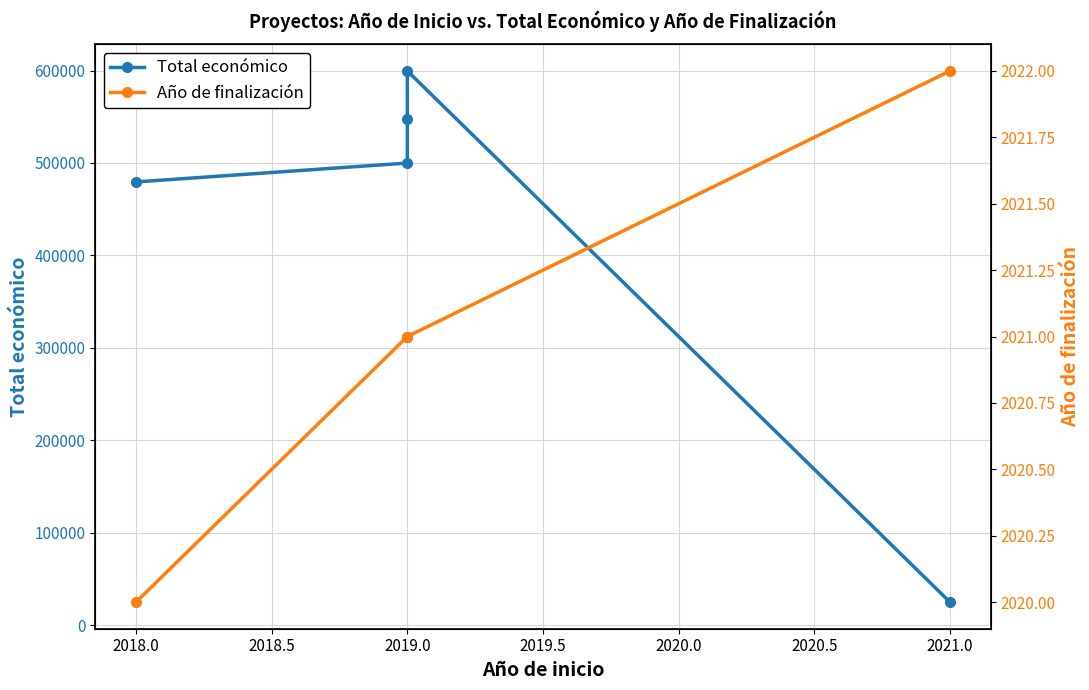

True or false: Año de finalización has a value of 601 at 2019.0.

False